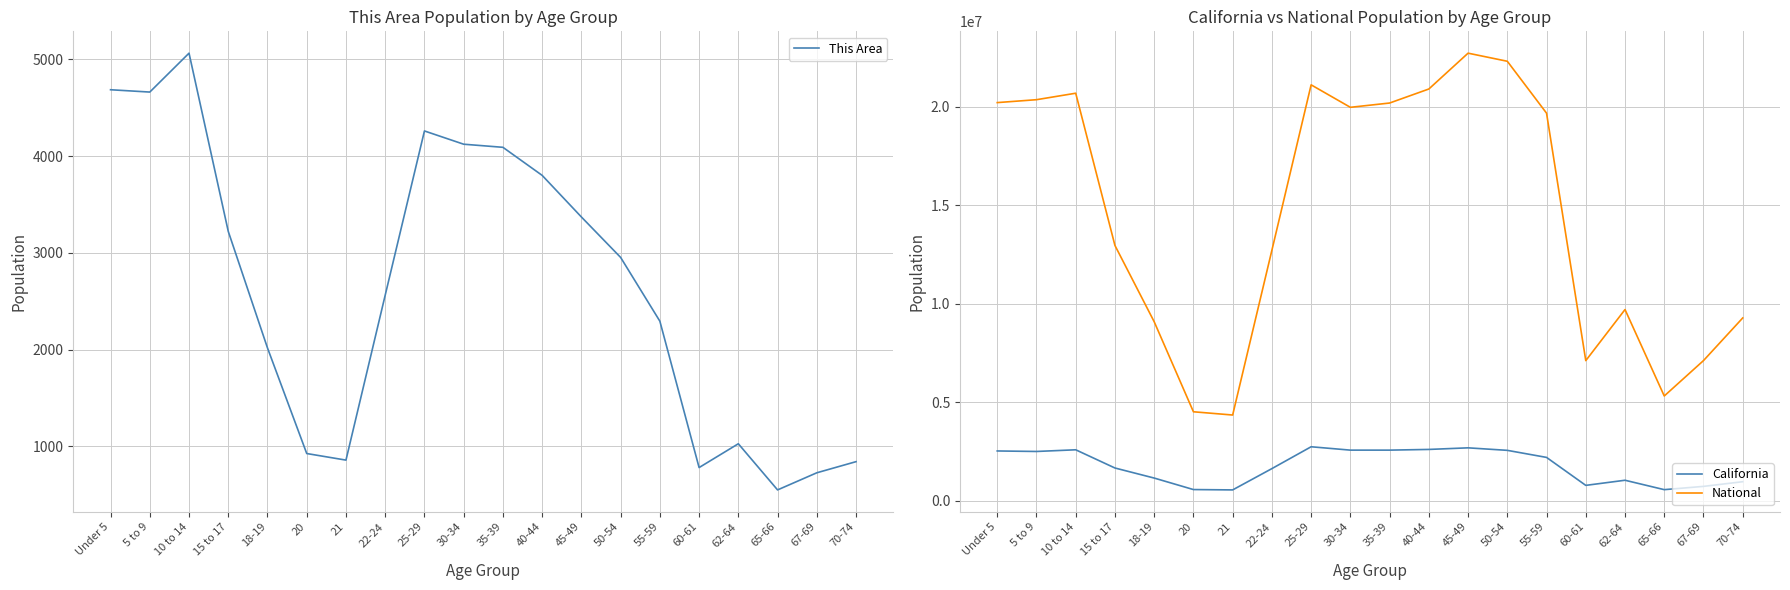

Rank the series at 35-39 from lowest to highest value.

This Area, California, National